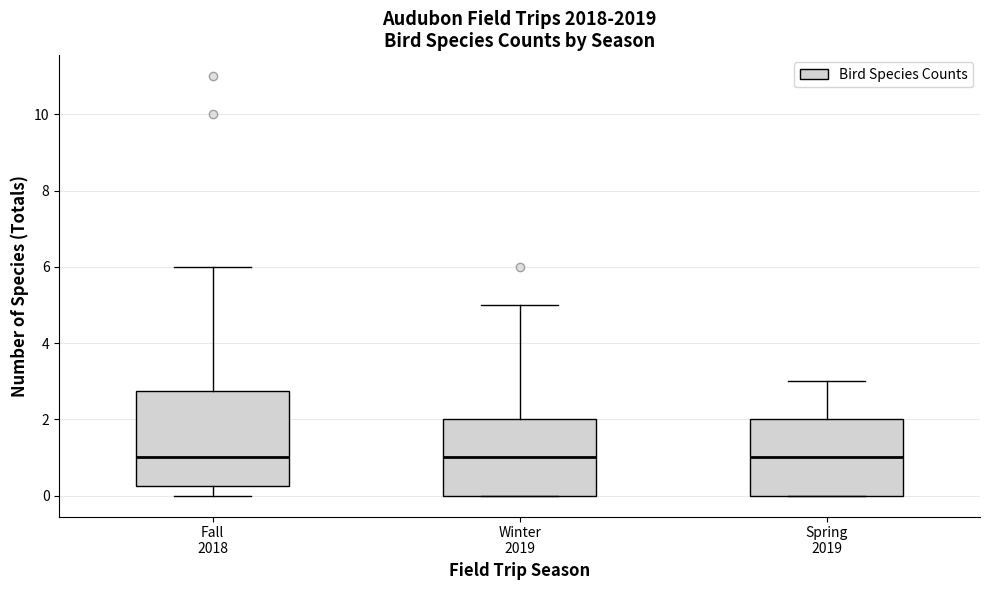

Which box is the tallest, from its lower edge to its upper edge?

Fall 2018